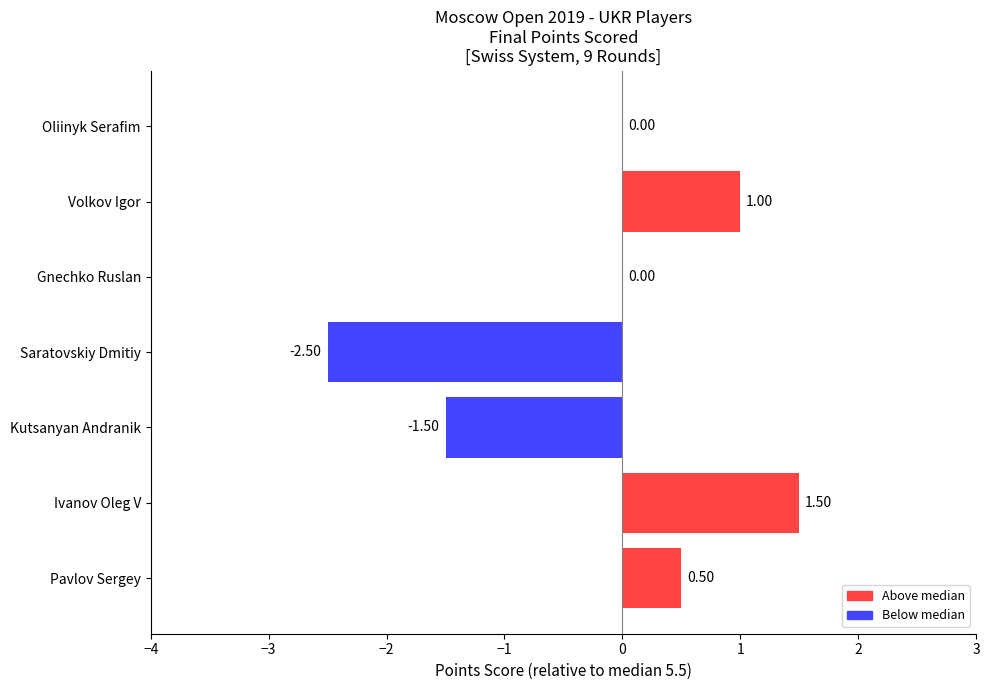

Which category has the highest value across all series?

Ivanov Oleg V